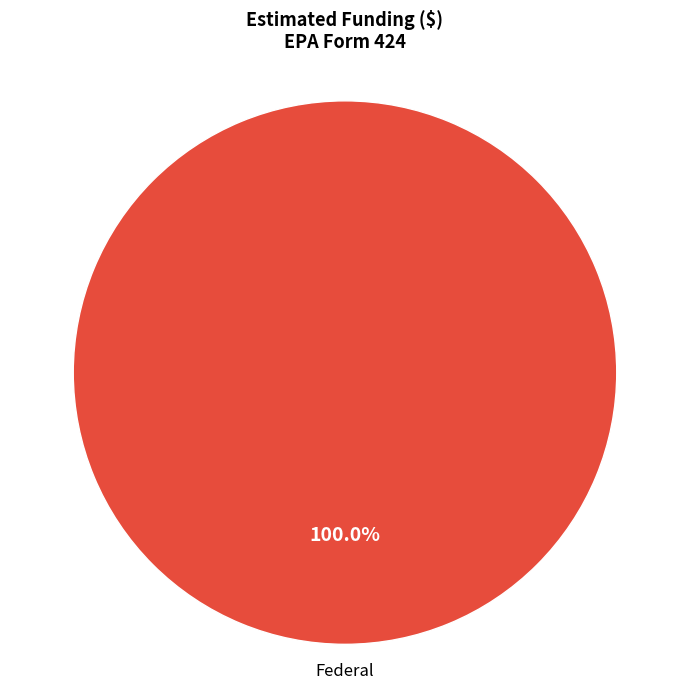

Does any single category account for the majority?

Yes